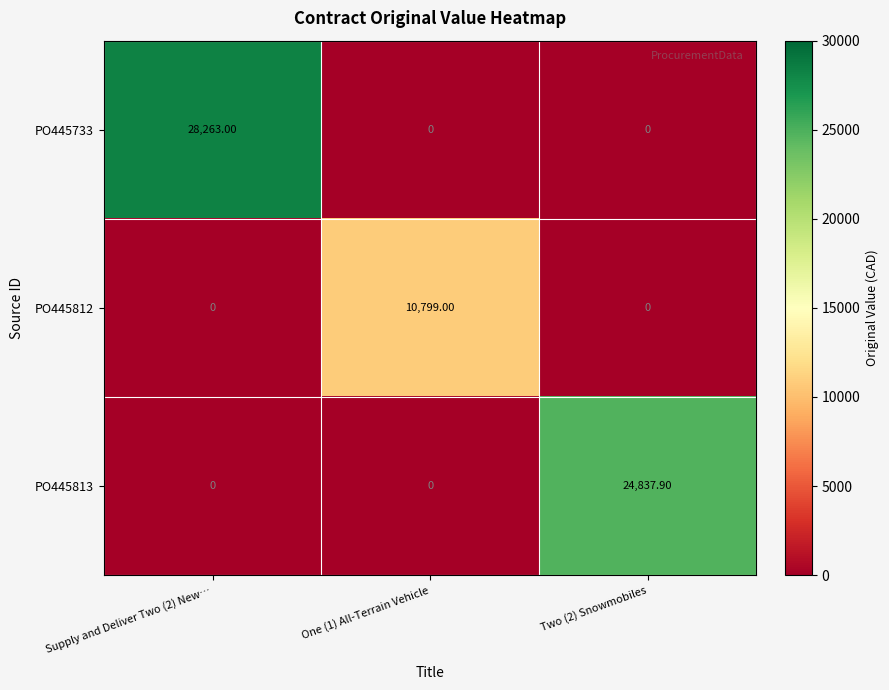

How many values in the PO445812 series exceed 0?

1